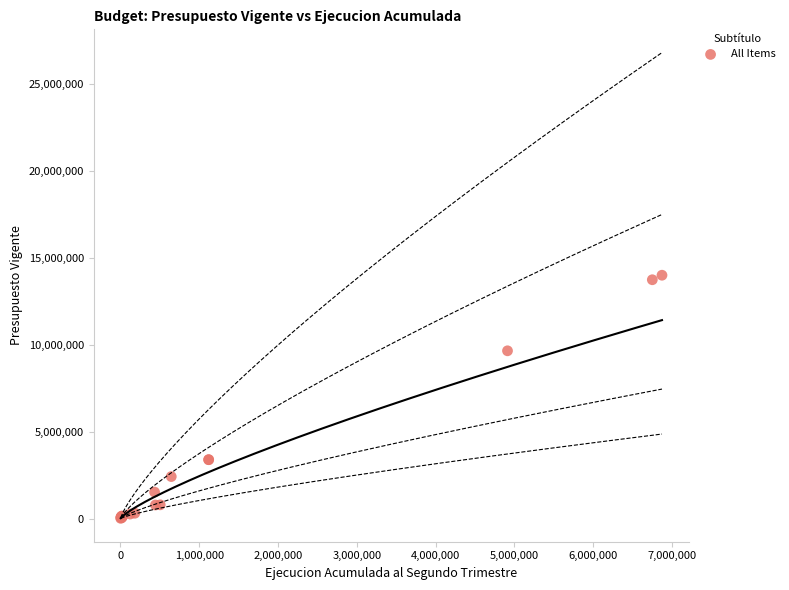

What Y value in the scatter plot is closest to 7006062?

9651141